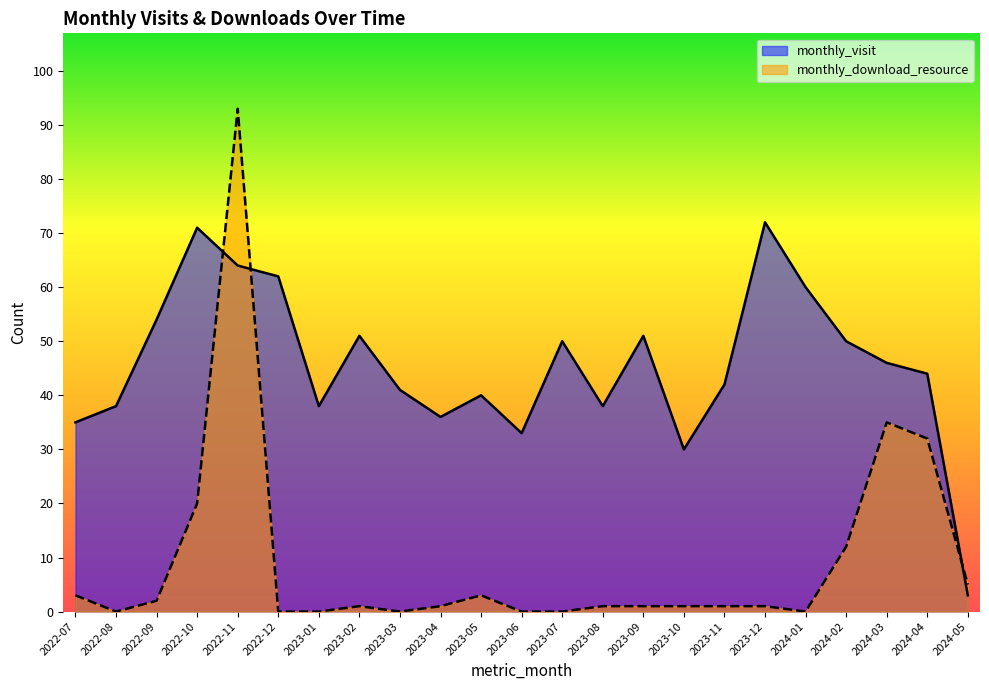

Reading left to right, transcribe all the data shown in this chart.

monthly_visit: 35	38	54	71	64	62	38	51	41	36	40	33	50	38	51	30	42	72	60	50	46	44	3
monthly_download_resource: 3	0	2	20	93	0	0	1	0	1	3	0	0	1	1	1	1	1	0	12	35	32	5